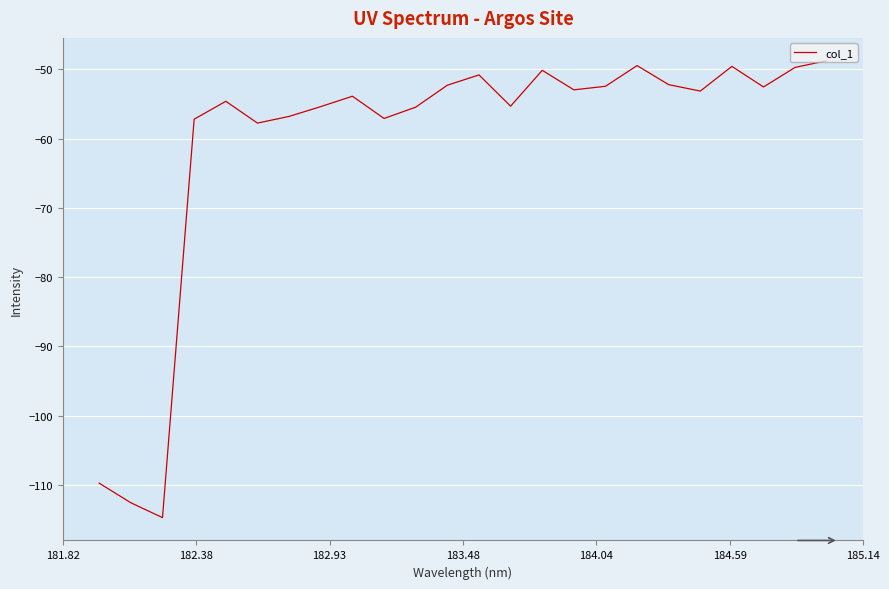

What is the smallest value displayed?

-114.7